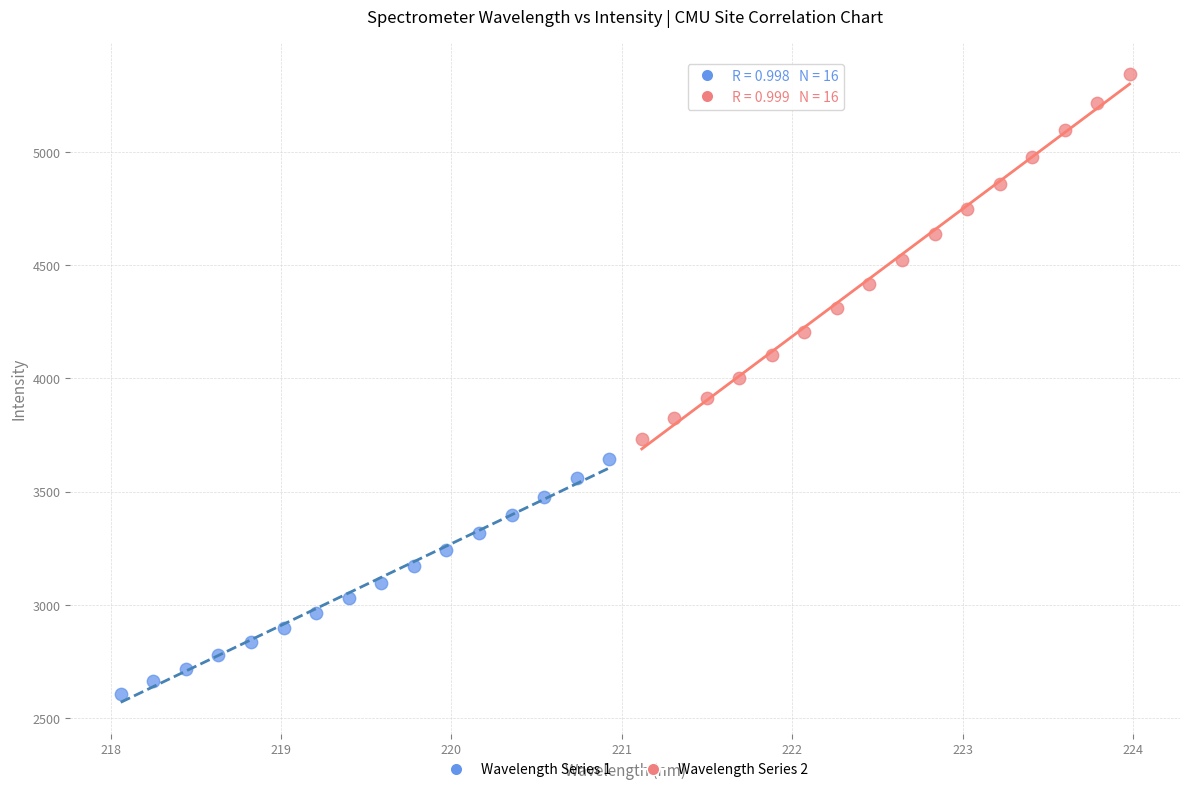

What are all the series names shown in the legend?

Wavelength Series 1, Wavelength Series 2